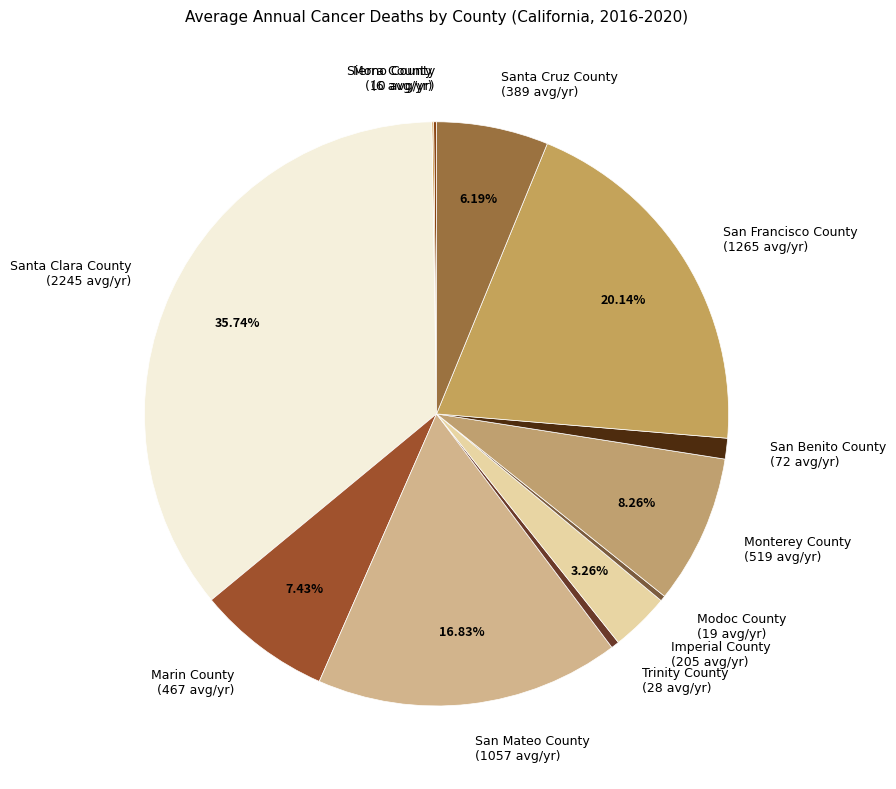

Which slice is the largest?

Santa Clara County